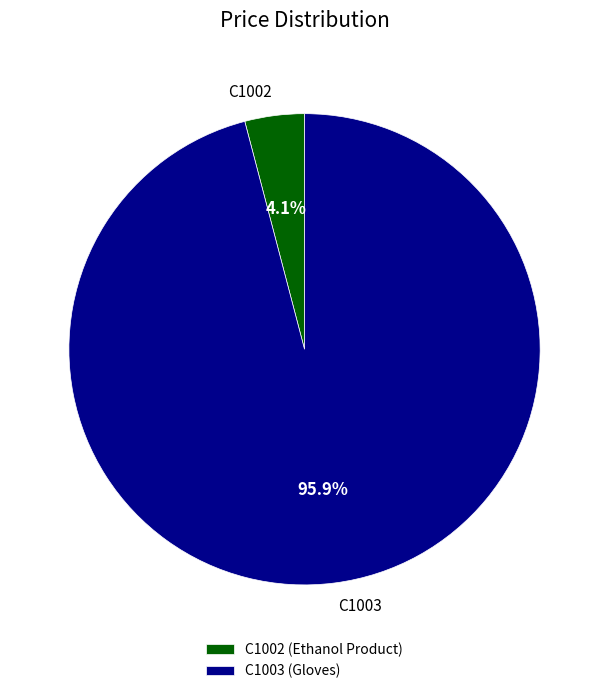

What is the smallest slice in the pie chart?

C1002